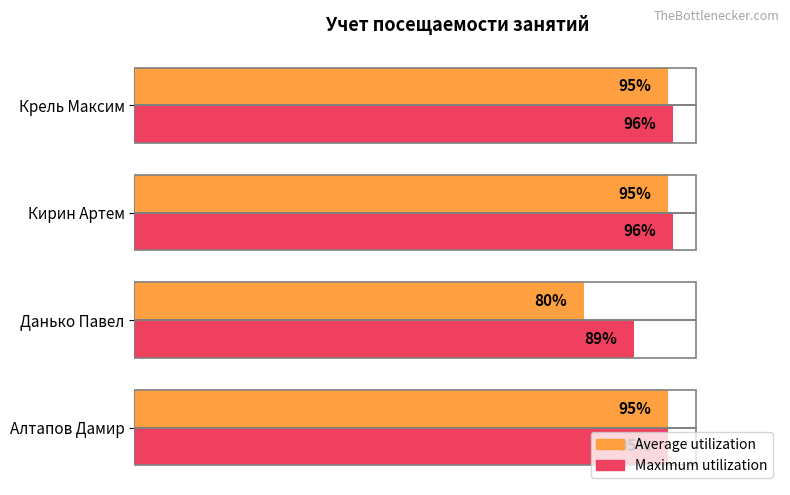

Which series changed the most between Данько Павел and Крель Максим?

Average utilization